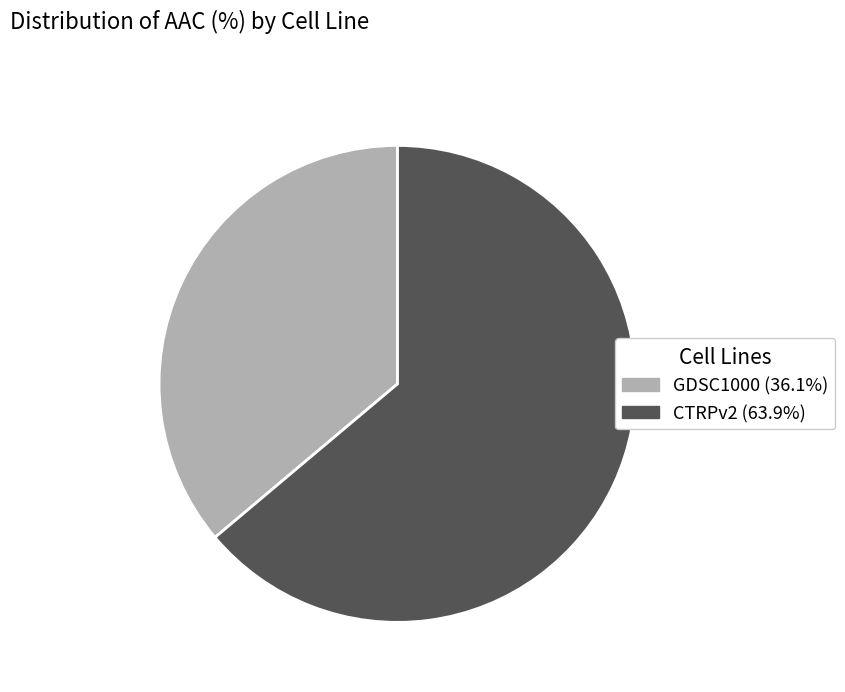

Which slice represents more than half of the pie?

CTRPv2